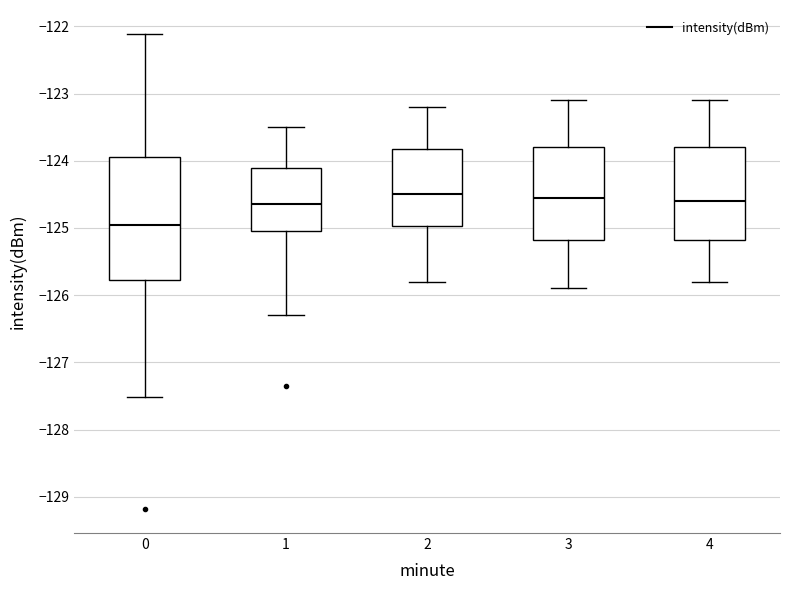

Where does the lower whisker of the box at x = 0 end on the y-axis? The values are not printed on the chart, so give them approximately, as read against the axis.

-127.5